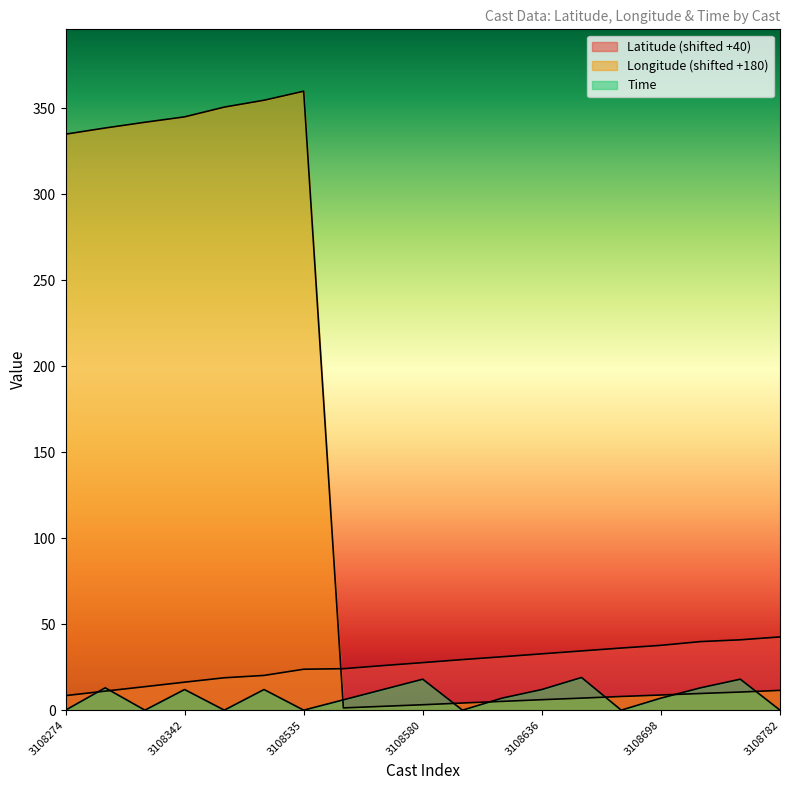

Between which two adjacent categories do Latitude and Time first intersect?

3108274 and 3108309